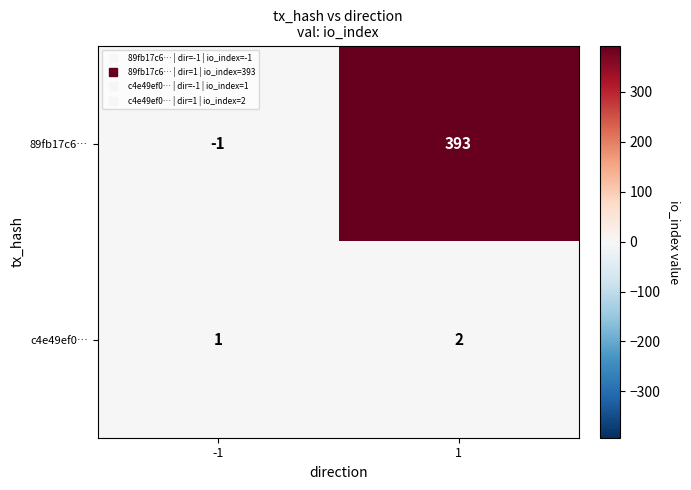

Is it true that 89fb17c6… equals 685 at 1?

False